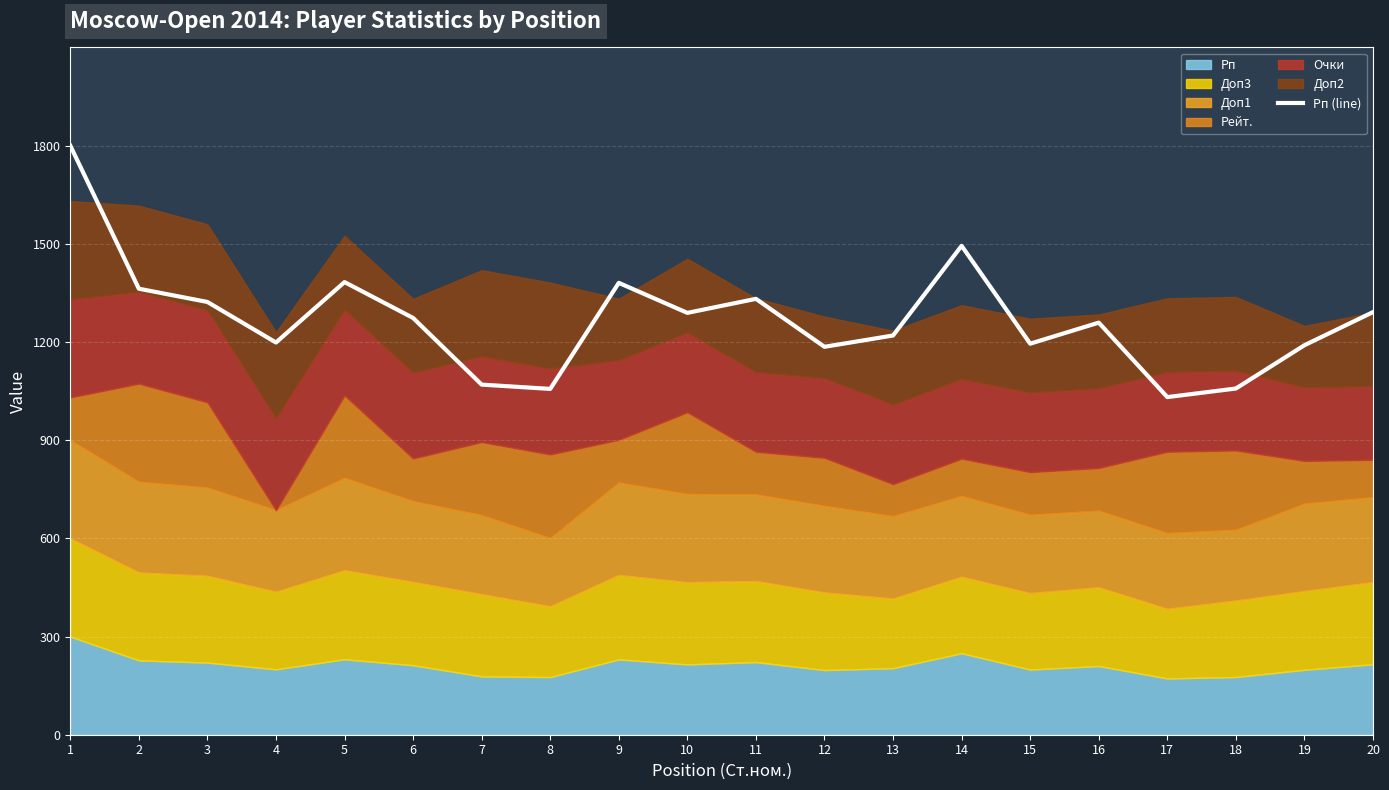

Reading left to right, extract all data points from this chart.

1800.0	1362.8	1322.3	1198.4	1383.1	1273.5	1069.8	1056.7	1380.7	1288.9	1331.8	1185.3	1219.9	1493.8	1194.8	1259.2	1031.6	1057.8	1190.1	1291.3